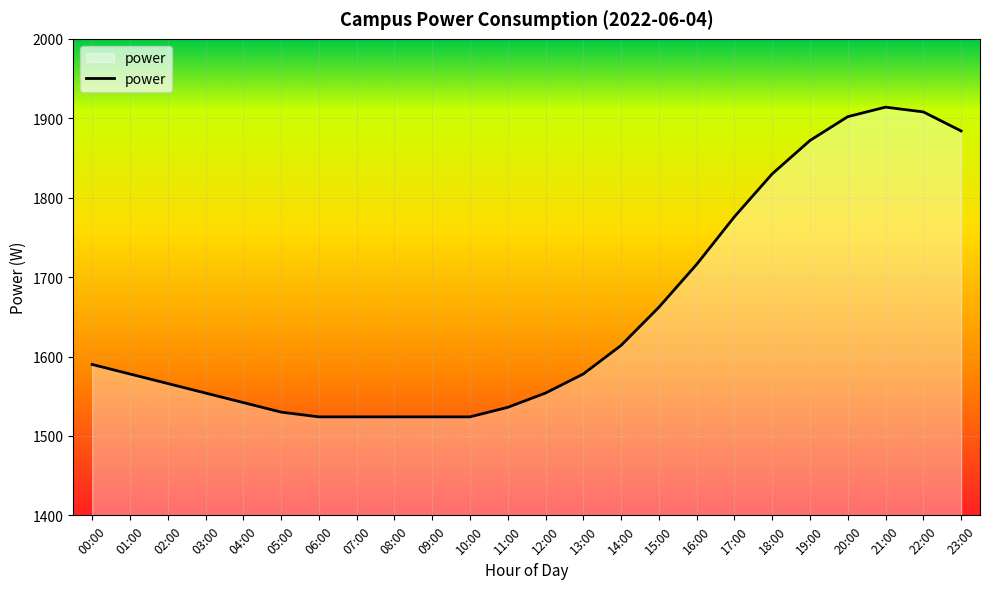

What is the difference between the maximum and minimum values?

390